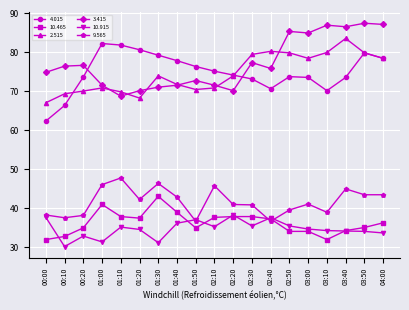

What is the minimum value shown in the chart?

30.2